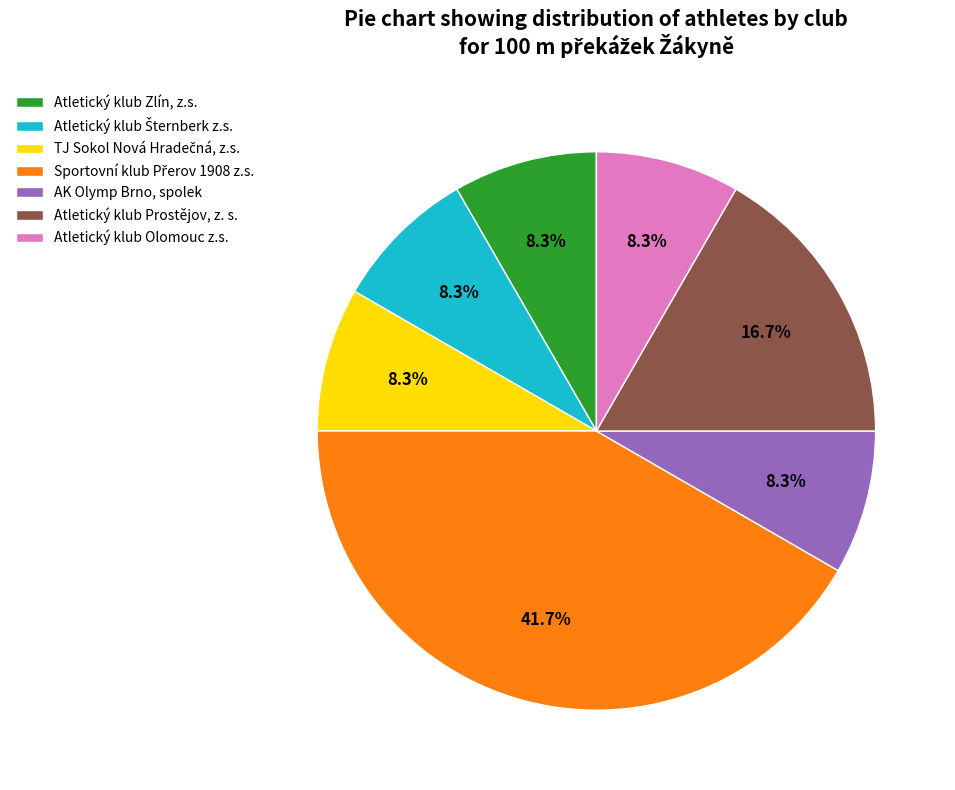

To the nearest percent, what percentage of the pie is Atletický klub Zlín, z.s.?

8%